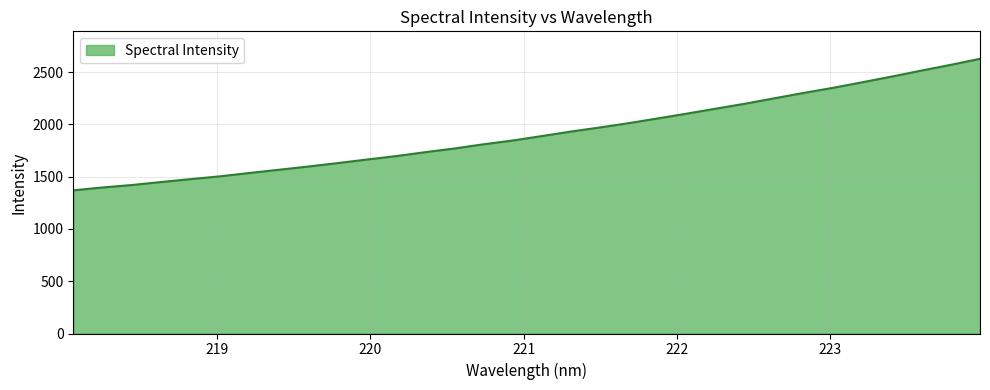

What is the greatest value displayed?

2627.0